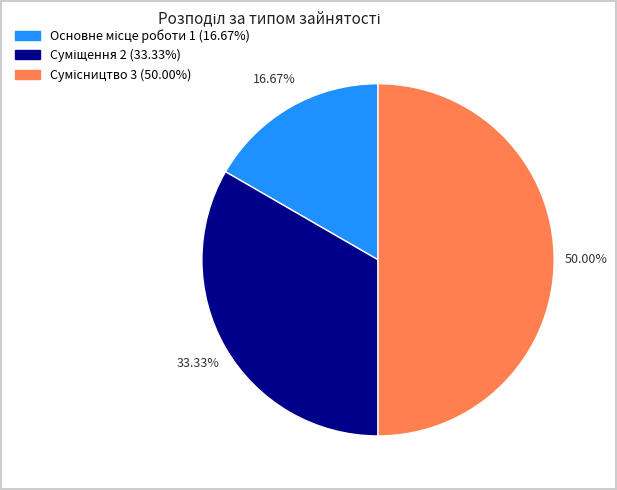

Which slice is the largest?

Сумісництво